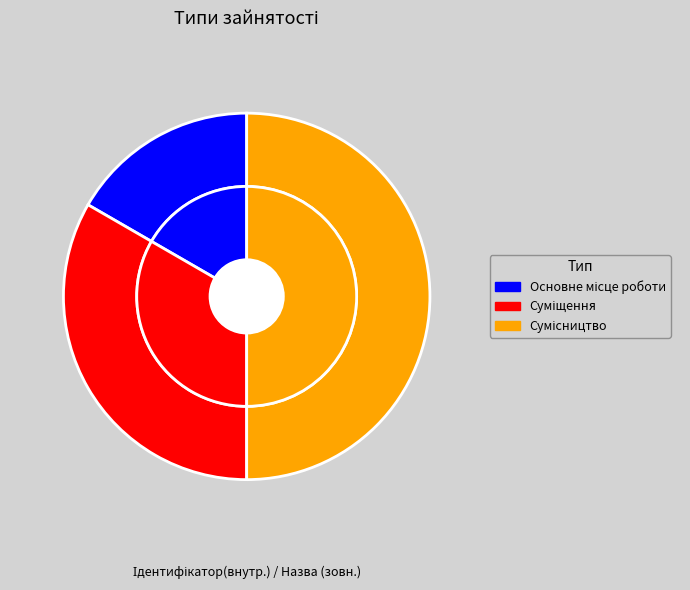

What is the smallest slice in the pie chart?

Основне місце роботи